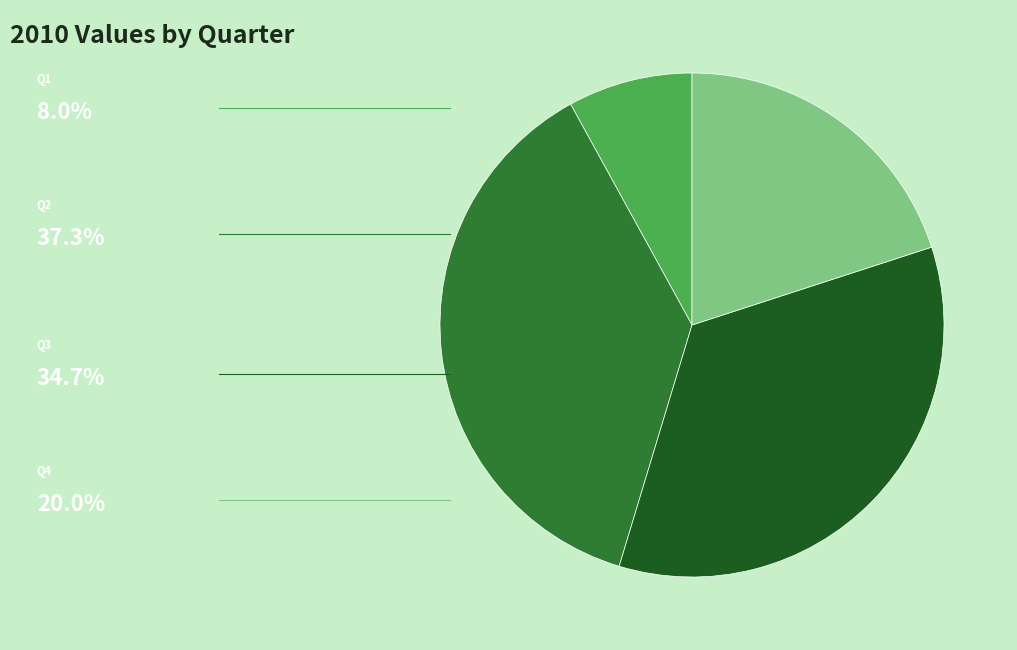

Does any single category account for the majority?

No